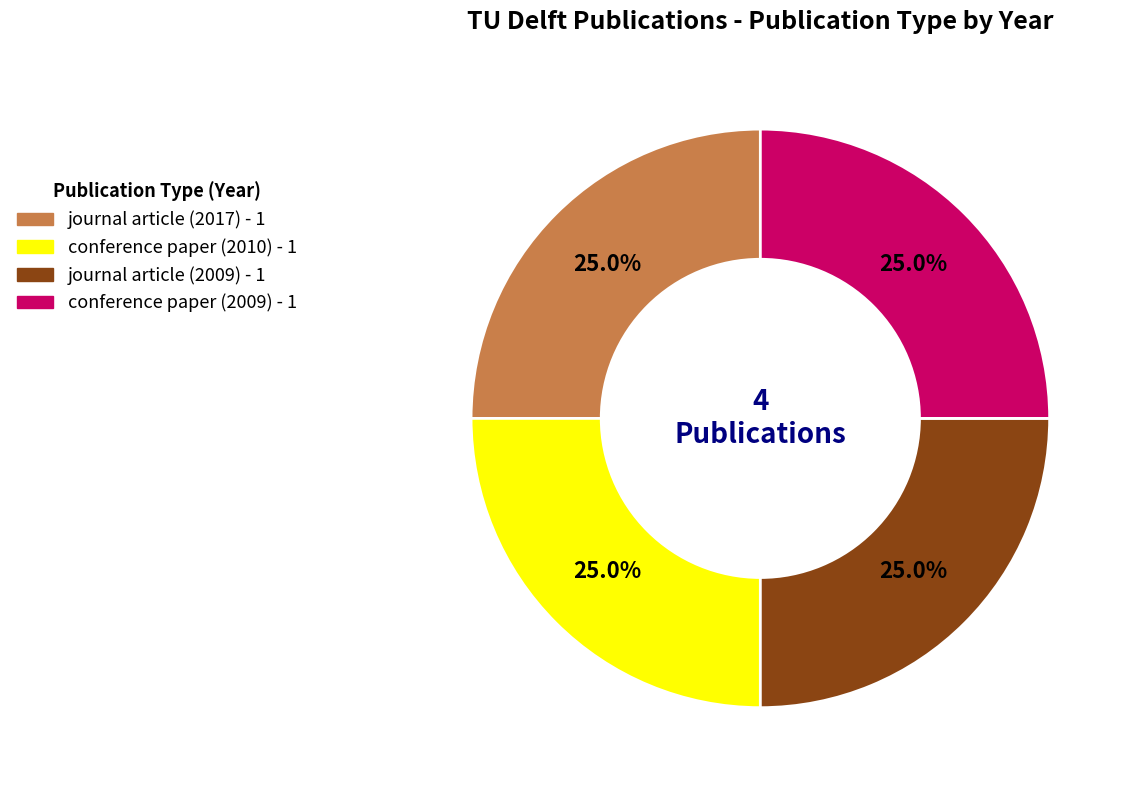

To the nearest percent, what is the average slice percentage?

25%